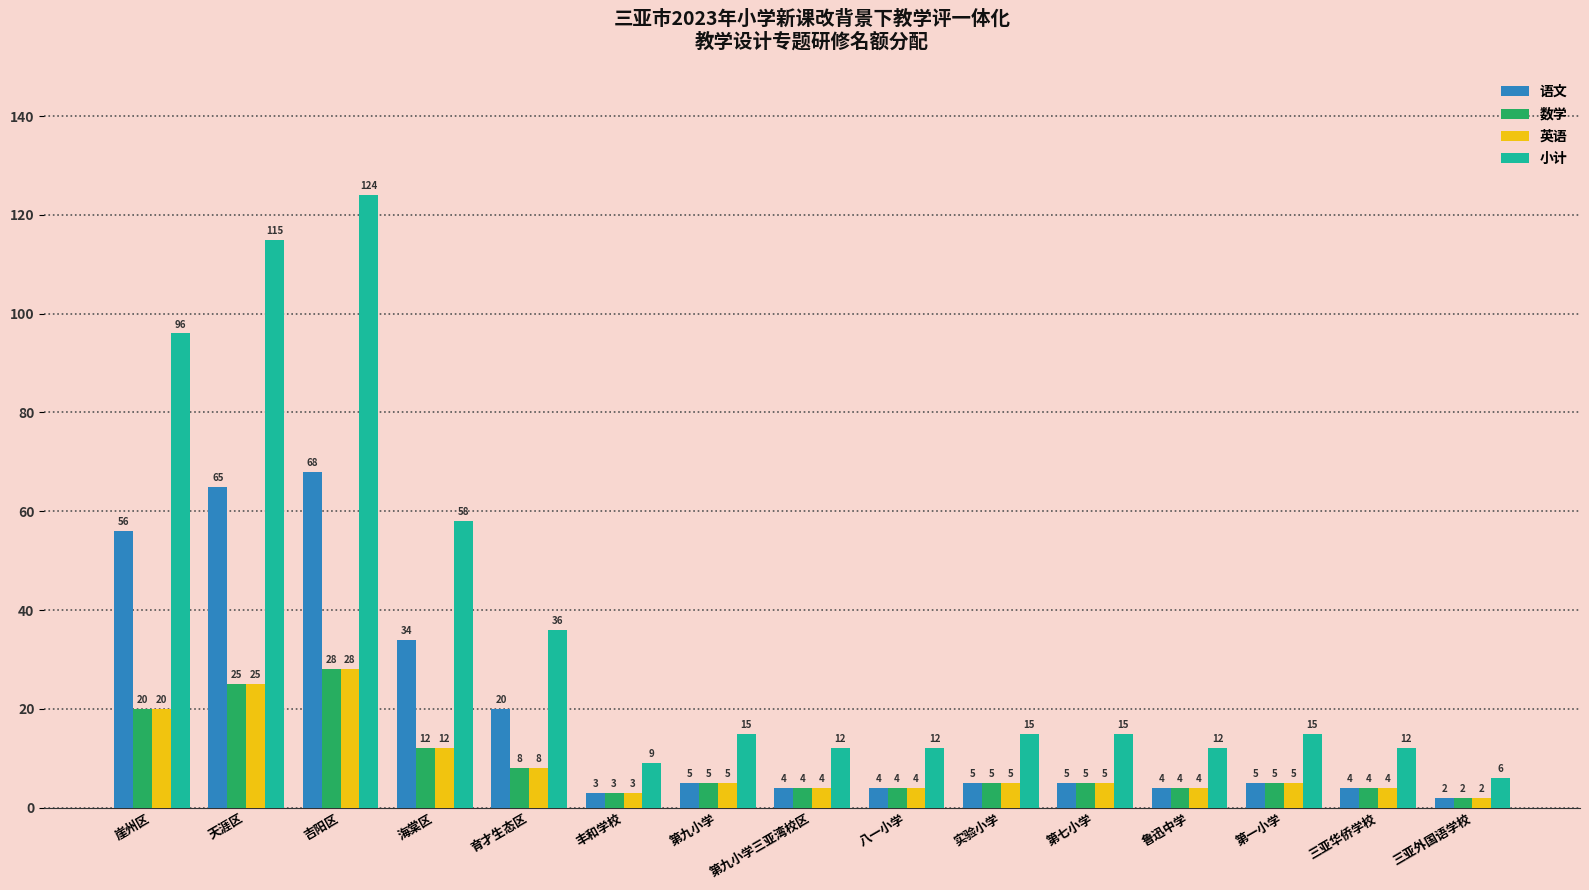

What position from the left is 天涯区?

2